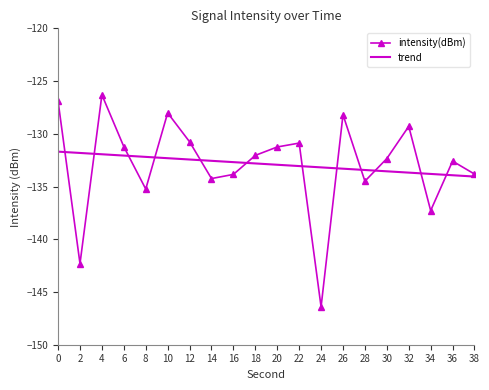

Rank the categories by value from lowest to highest.

24, 2, 34, 8, 28, 14, 16, 38, 36, 30, 18, 20, 6, 22, 12, 32, 26, 10, 0, 4